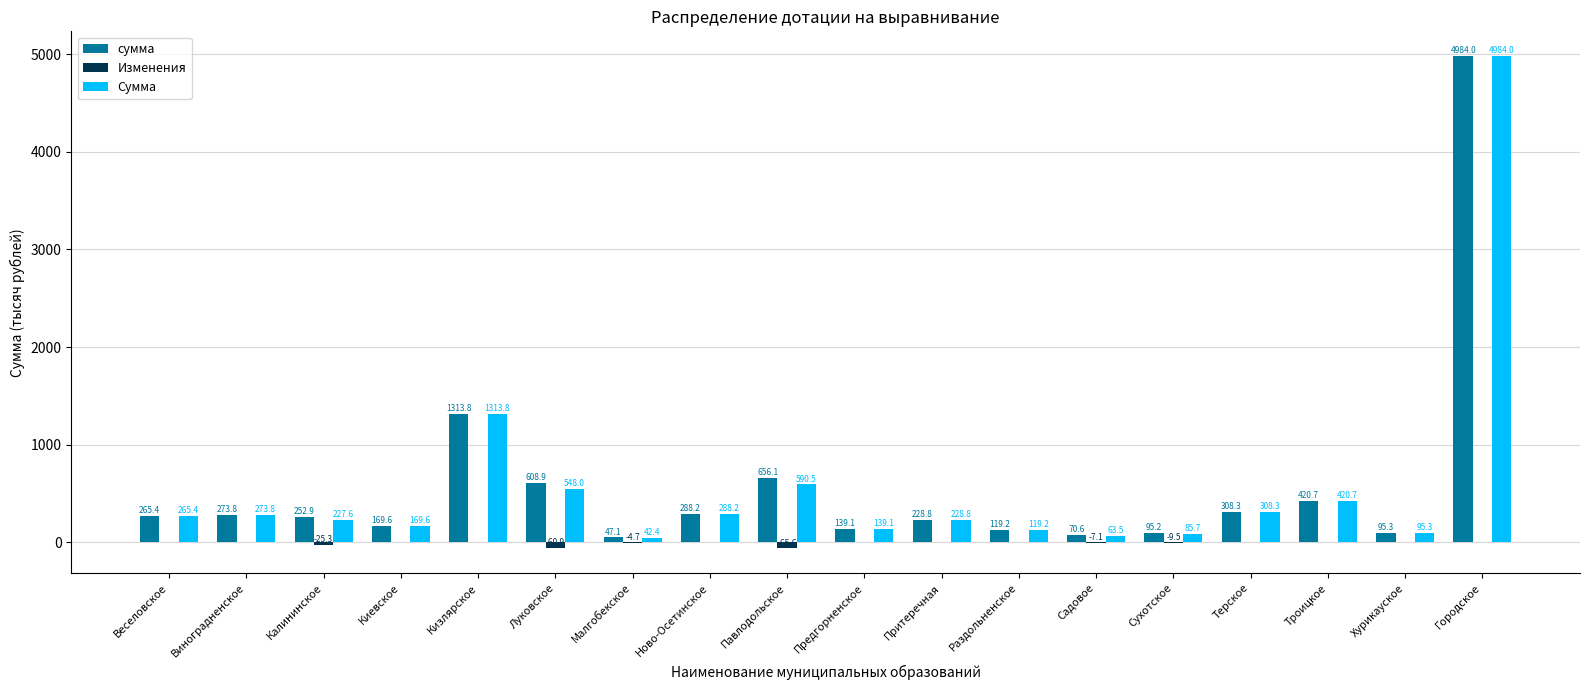

Which label corresponds to the largest value in the chart?

Городское